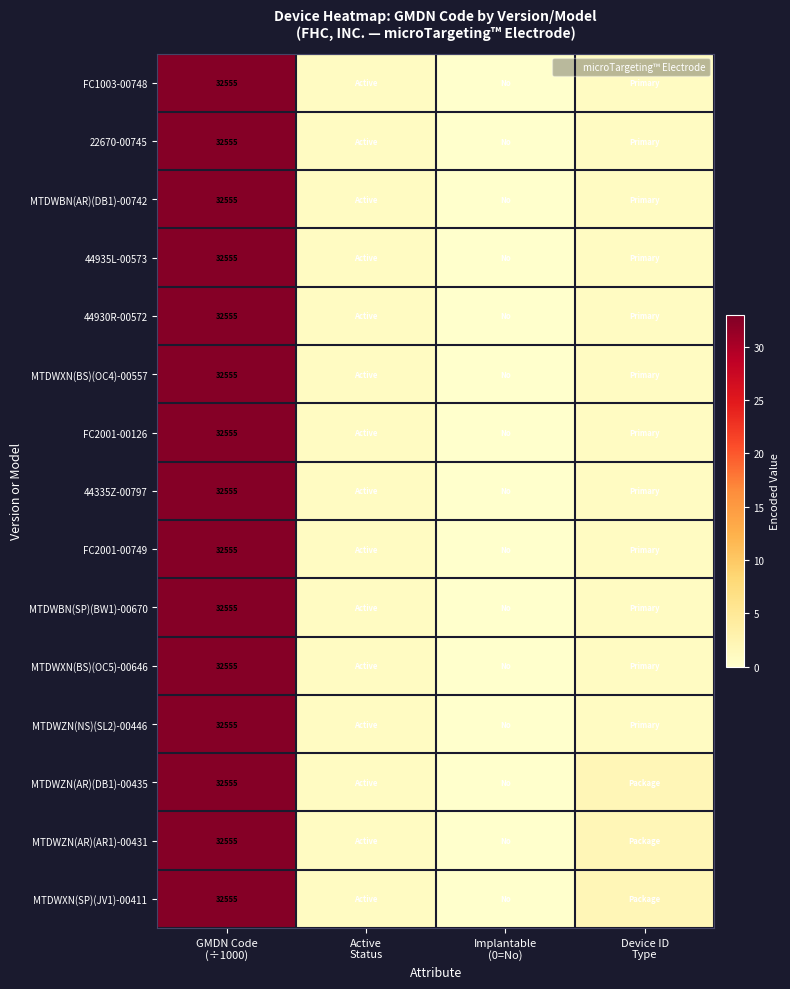

The FC1003-00748 series shows 20.1 at Implantable (0=No). True or false?

False